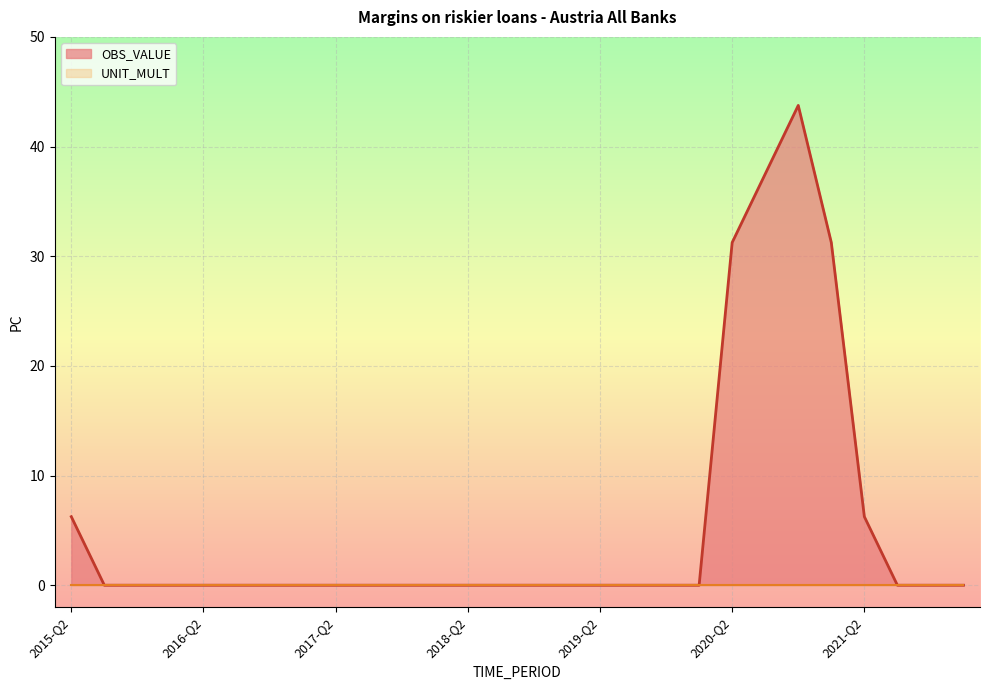

Does the chart display data point markers on the line(s)?

No